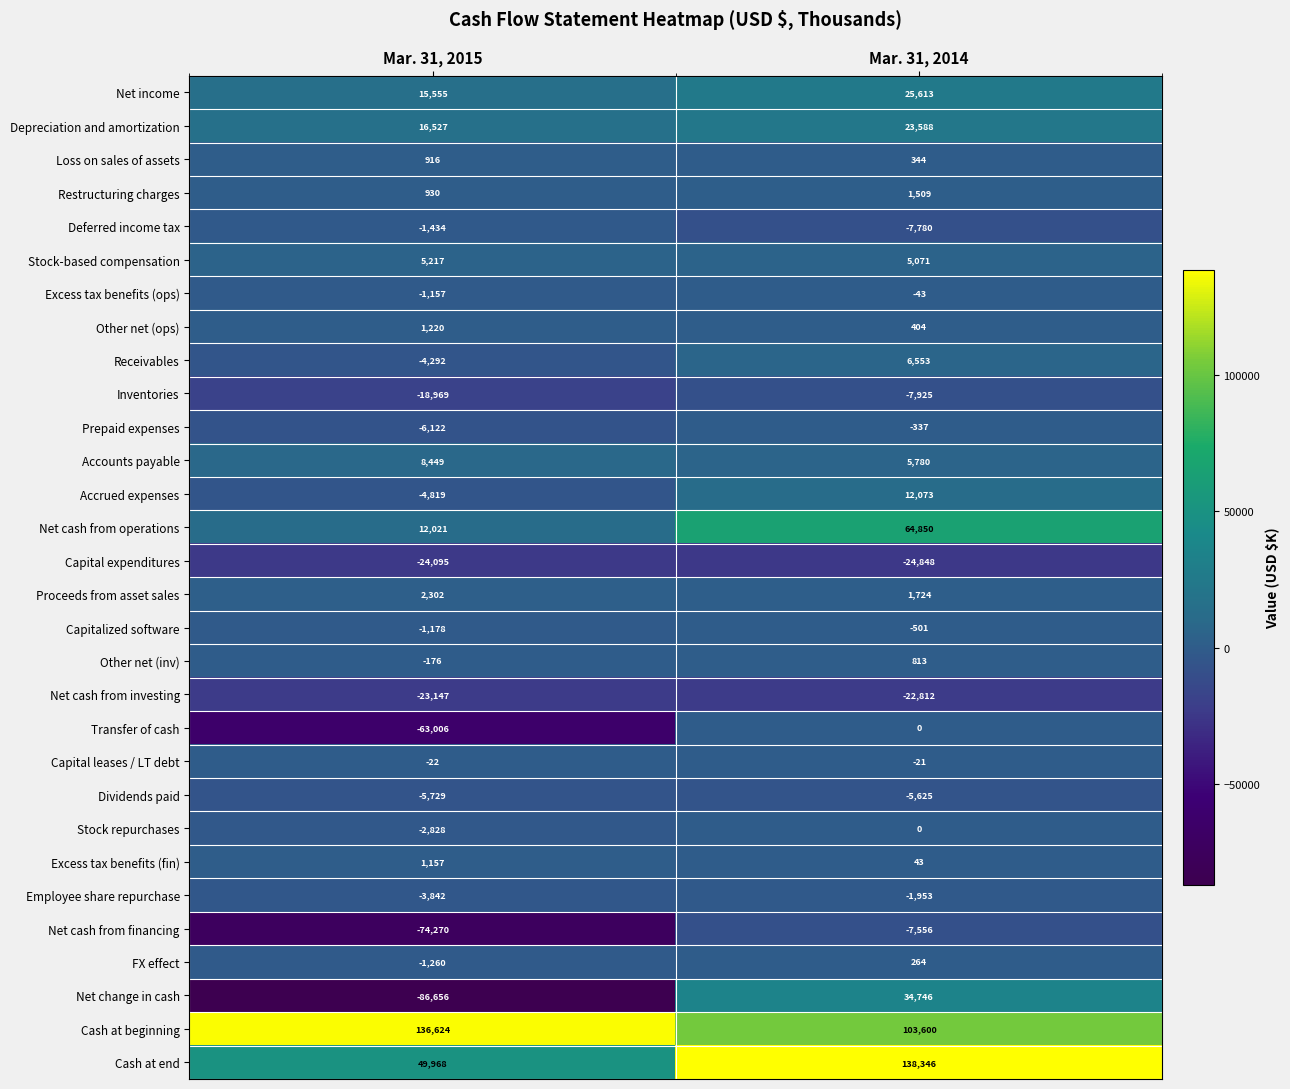

What is the difference between the maximum and minimum values in the Other net (ops) series?

816